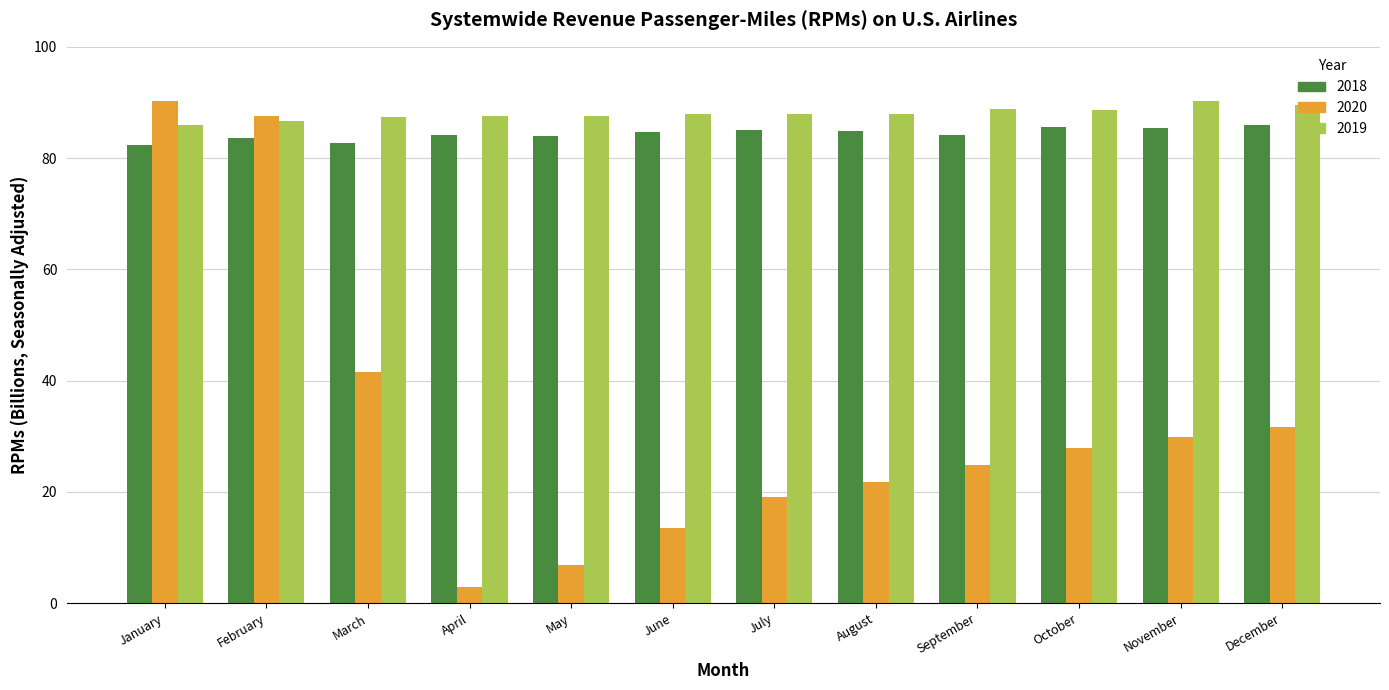

What is the minimum value shown in the chart?

2.9